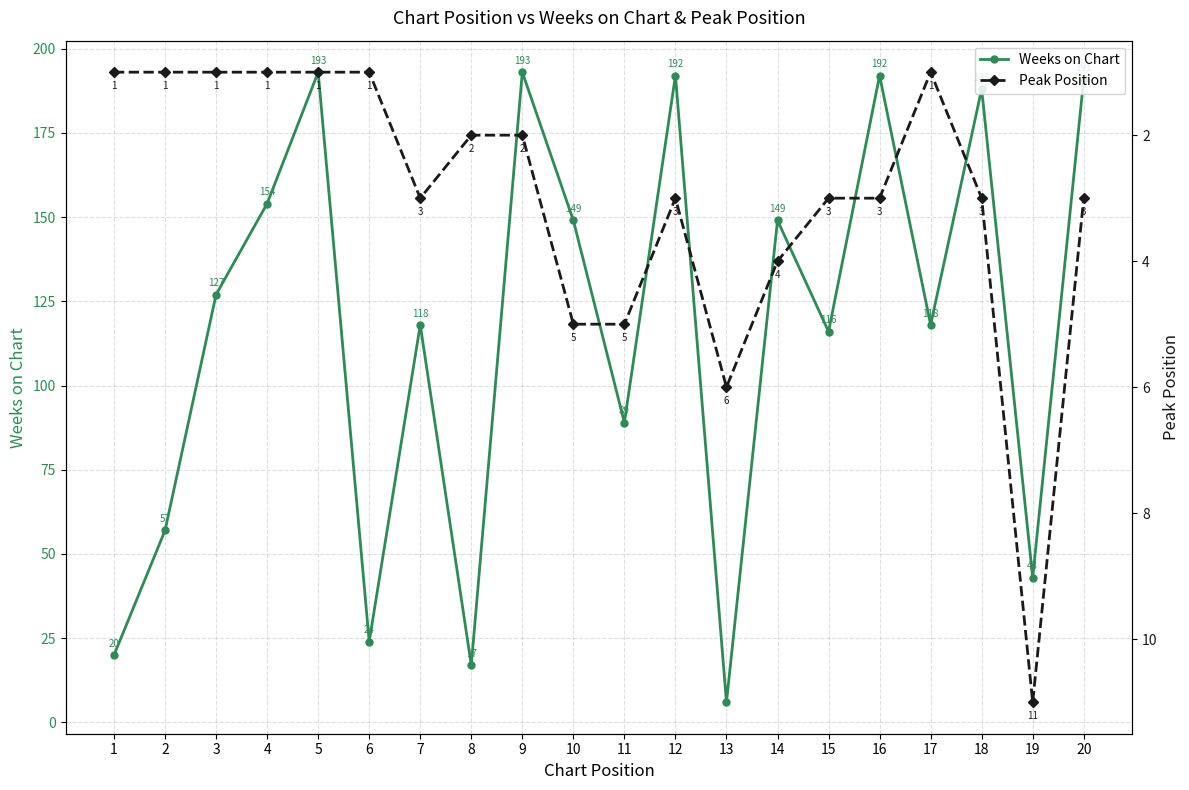

True or false: Weeks on Chart has a value of 20 at 1.

True